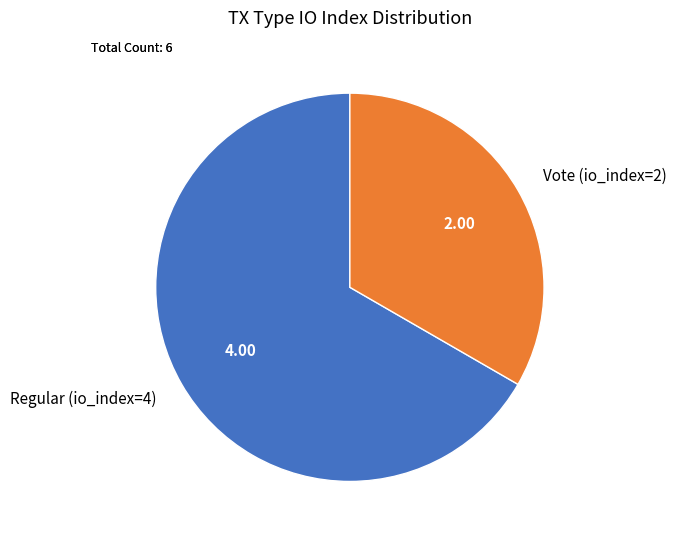

Which has a higher value, Regular (io_index=4) or Vote (io_index=2)?

Regular (io_index=4)